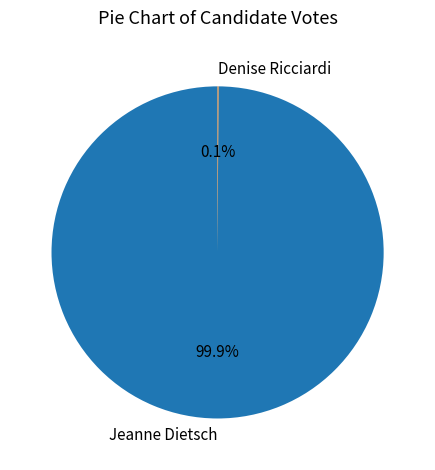

How much of the chart is everything except Jeanne Dietsch?

0.1%